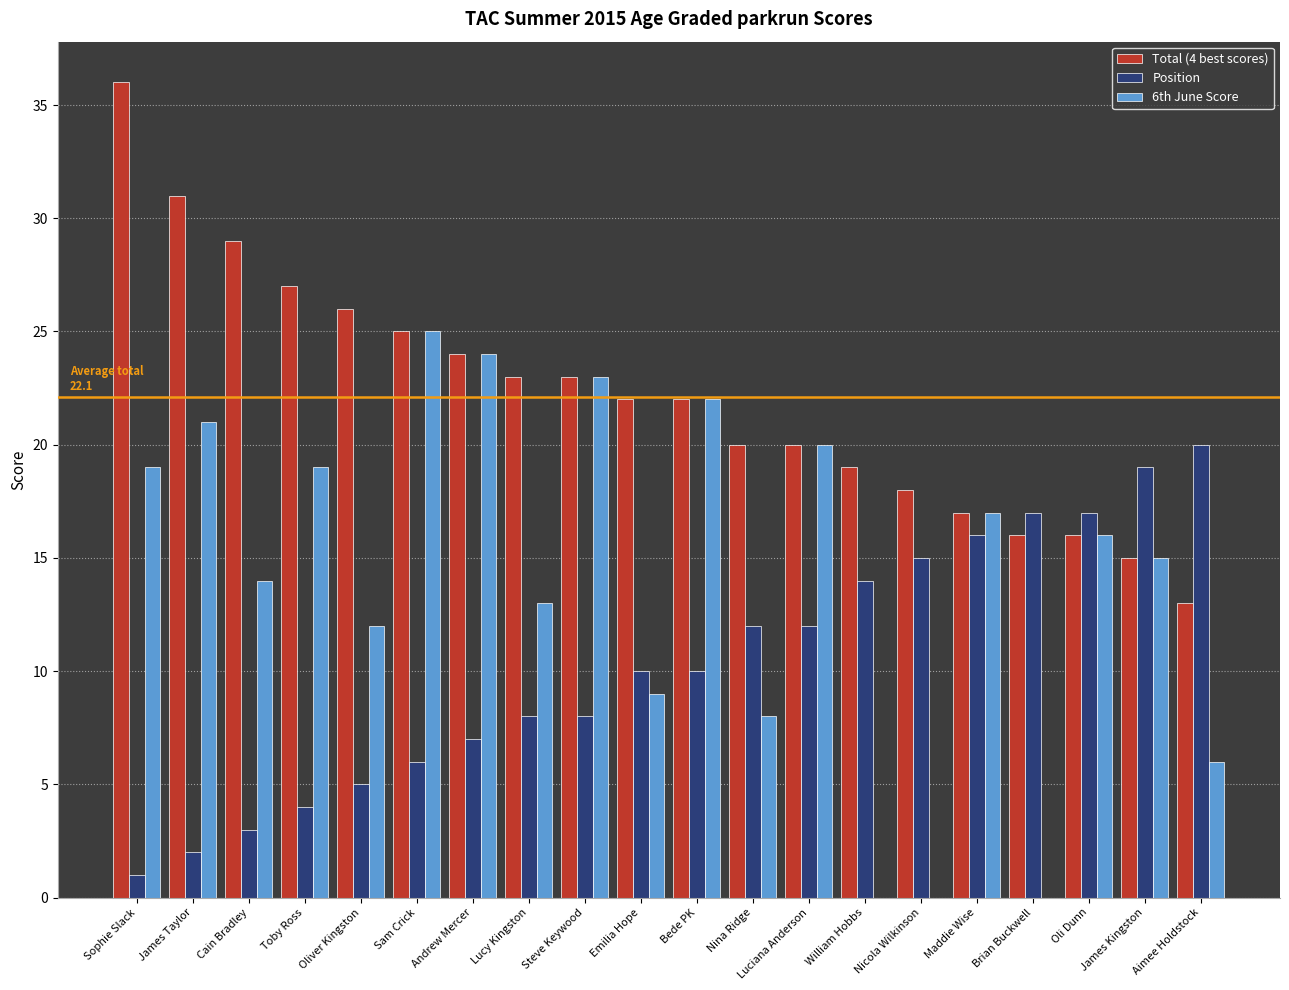

The value of Total (4 best scores) at William Hobbs is 19. True or false?

True